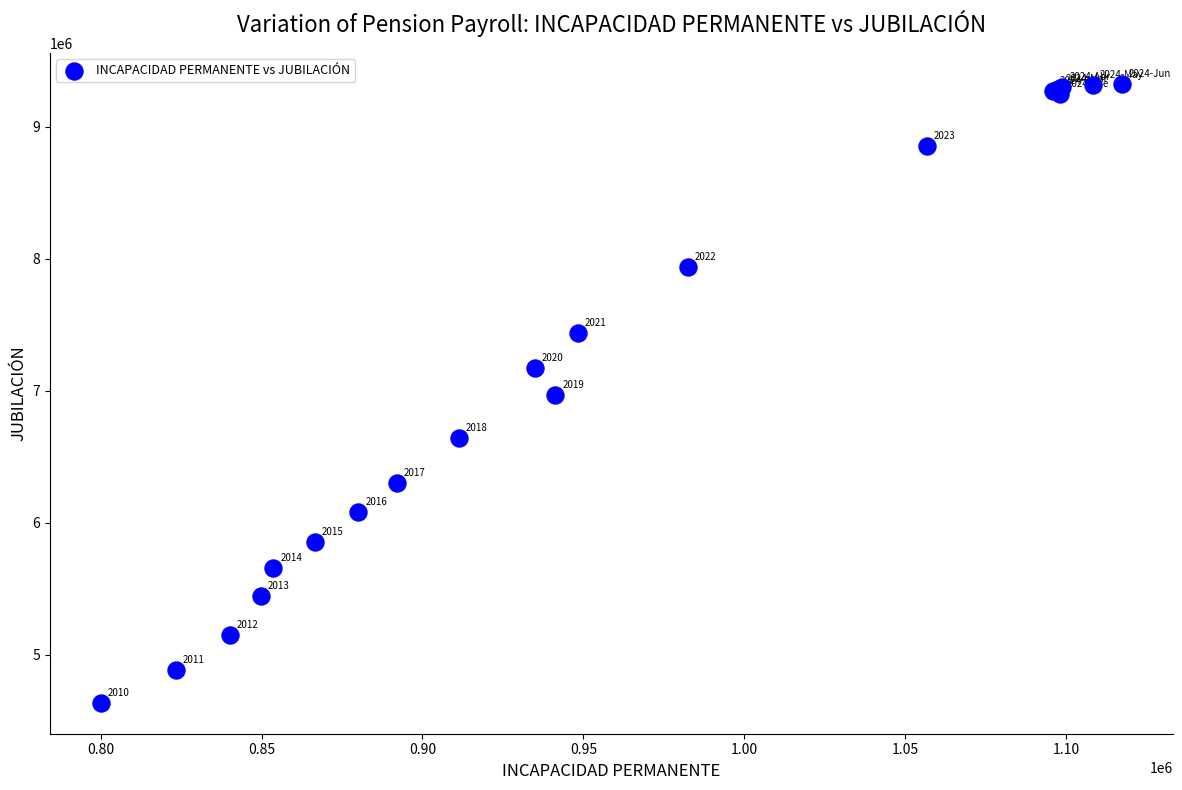

What Y value in the scatter plot is closest to 6978255?

6963418.6